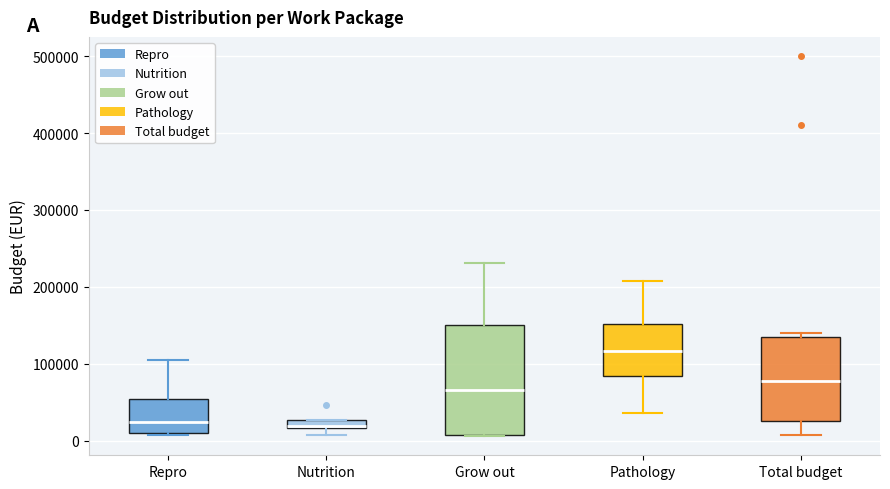

Comparing the boxes themselves (not the whiskers), which one is the tallest?

Grow out